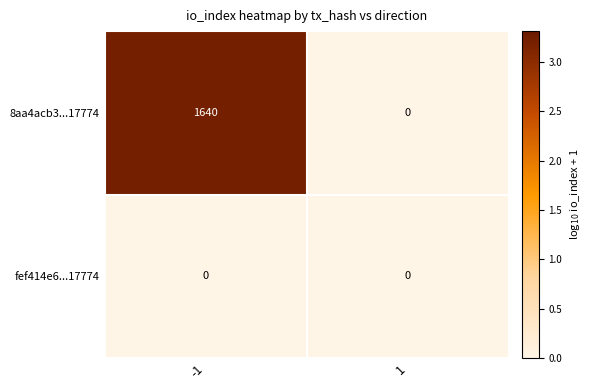

Reading left to right, transcribe all the data shown in this chart.

8aa4acb3...17774: 1640	0
fef414e6...17774: 0	0